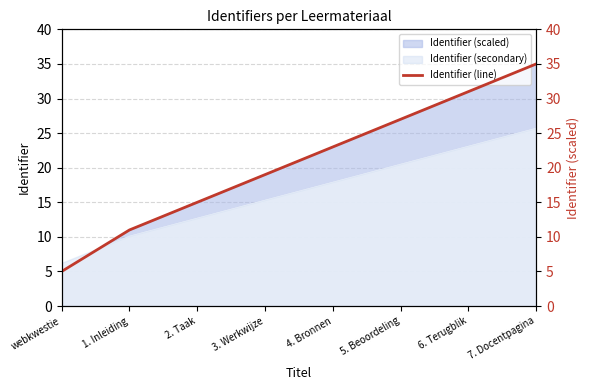

Reading left to right, what are all the values shown in this chart?

webkwestie=5	1. Inleiding=11	2. Taak=15	3. Werkwijze=19	4. Bronnen=23	5. Beoordeling=27	6. Terugblik=31	7. Docentpagina=35